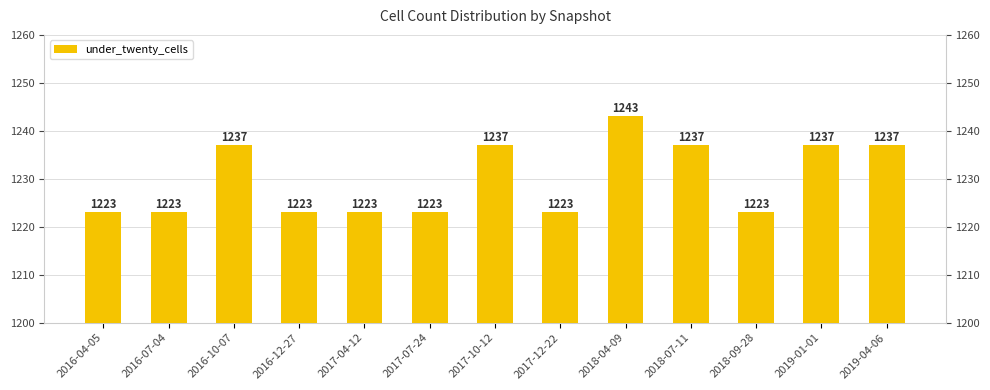

Between 2018-09-28 and 2017-12-22, which is larger?

2018-09-28